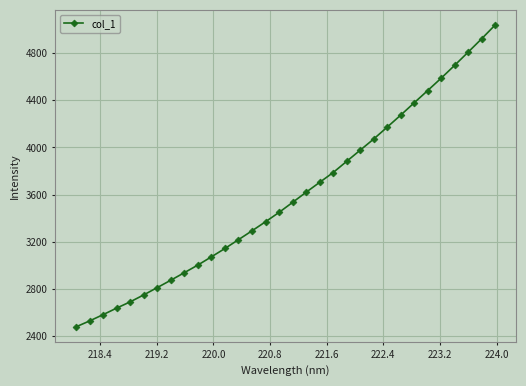

What is the value of the 28th point from the left?

4588.1